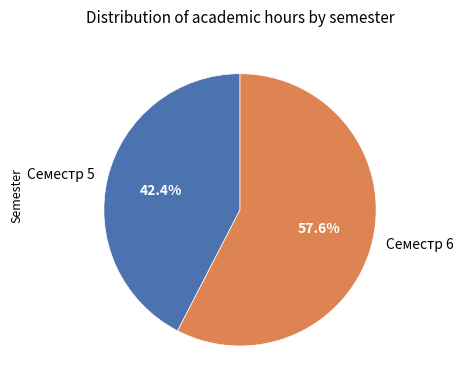

True or false: Семестр 6 accounts for 58% of the total.

True